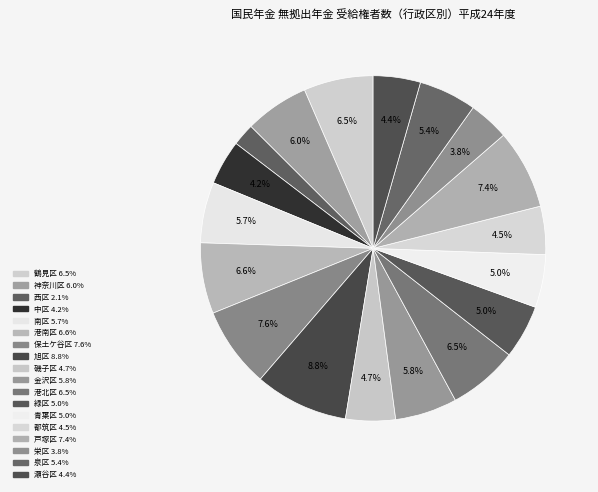

Approximately how many times larger is the value at 磯子区 compared to 戸塚区?

0.6